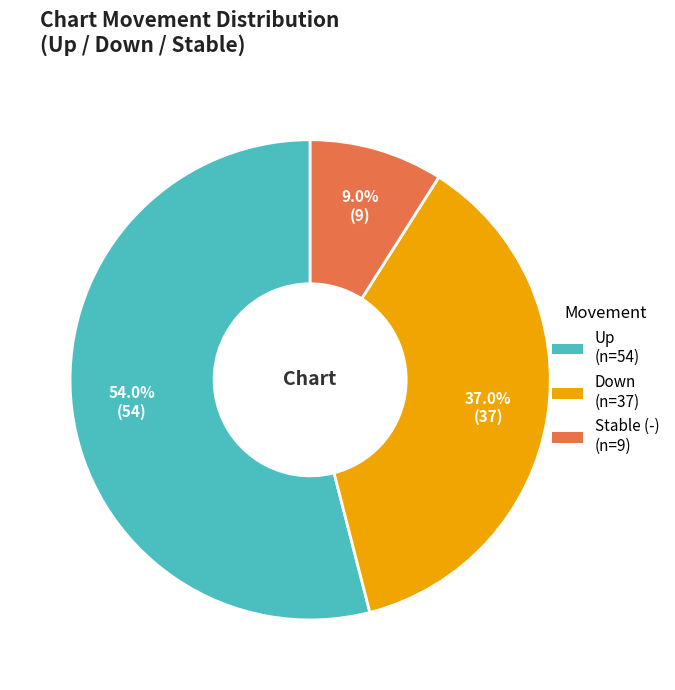

Is there a majority slice in this chart?

Yes